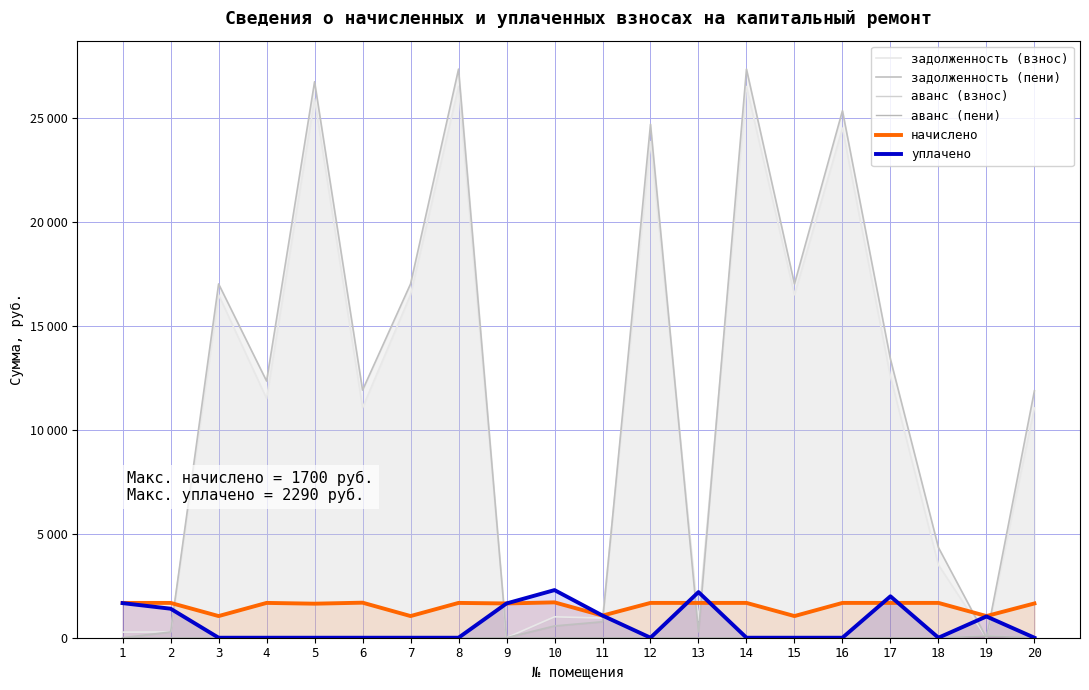

What are all the series names shown in the legend?

задолженность (взнос), задолженность (пени), аванс (взнос), аванс (пени), начислено, уплачено